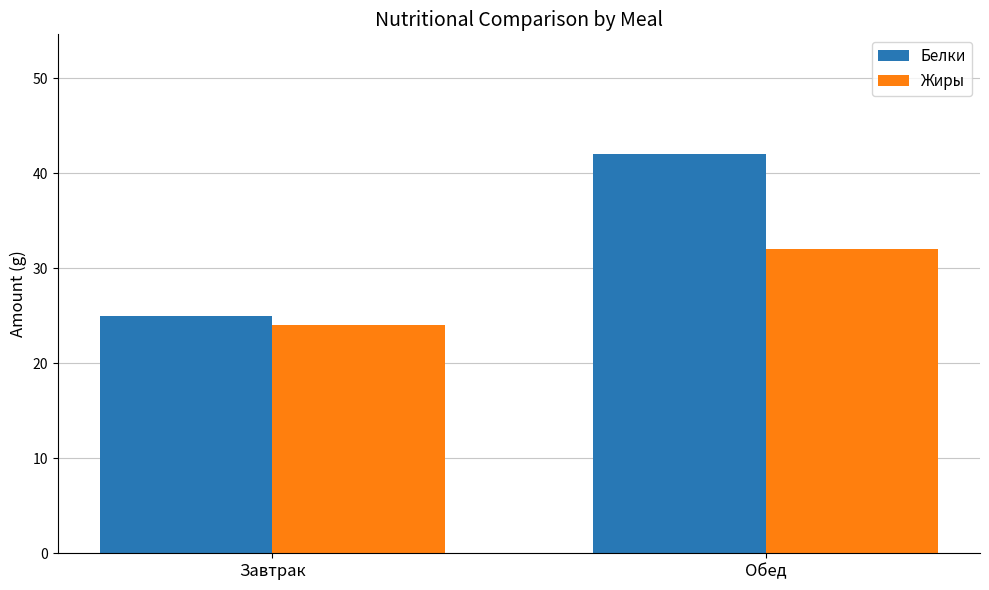

How many data points in Жиры are less than 32?

1